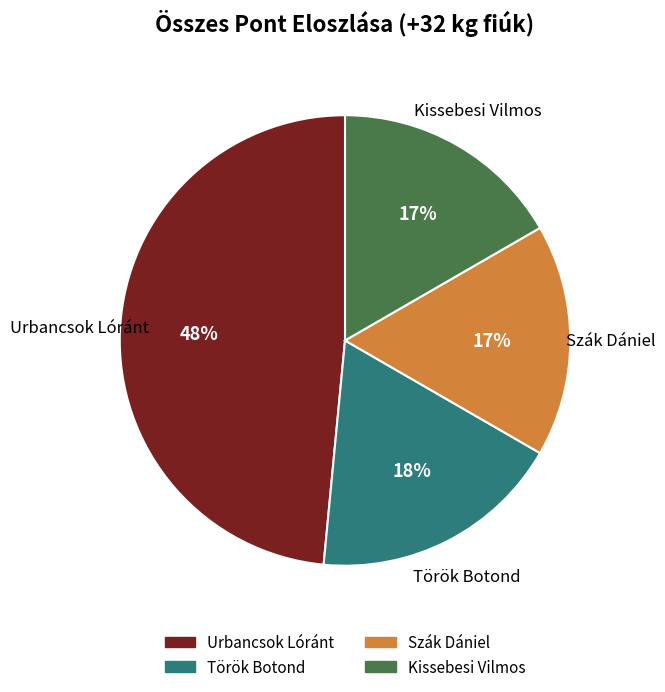

Between Urbancsok Lóránt and Kissebesi Vilmos, which is larger?

Urbancsok Lóránt